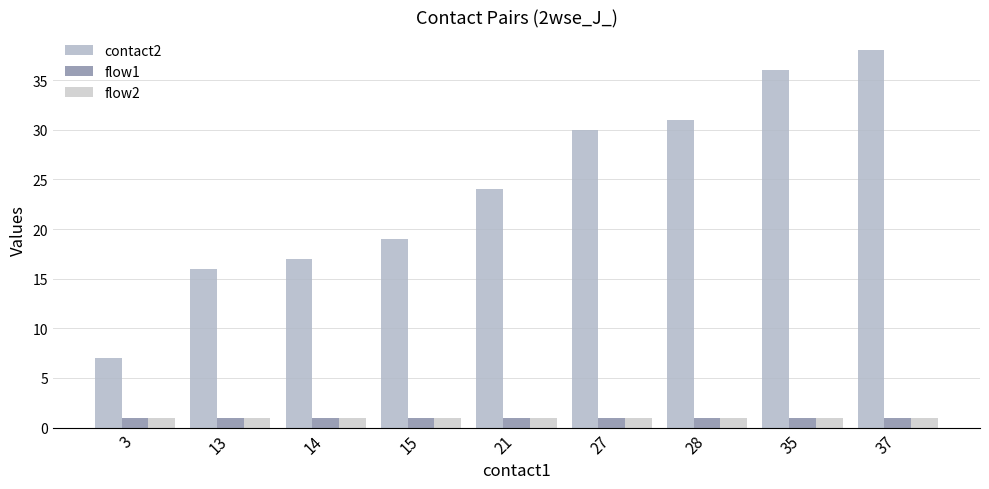

What is the difference between the second highest and minimum values in the contact2 series?

29